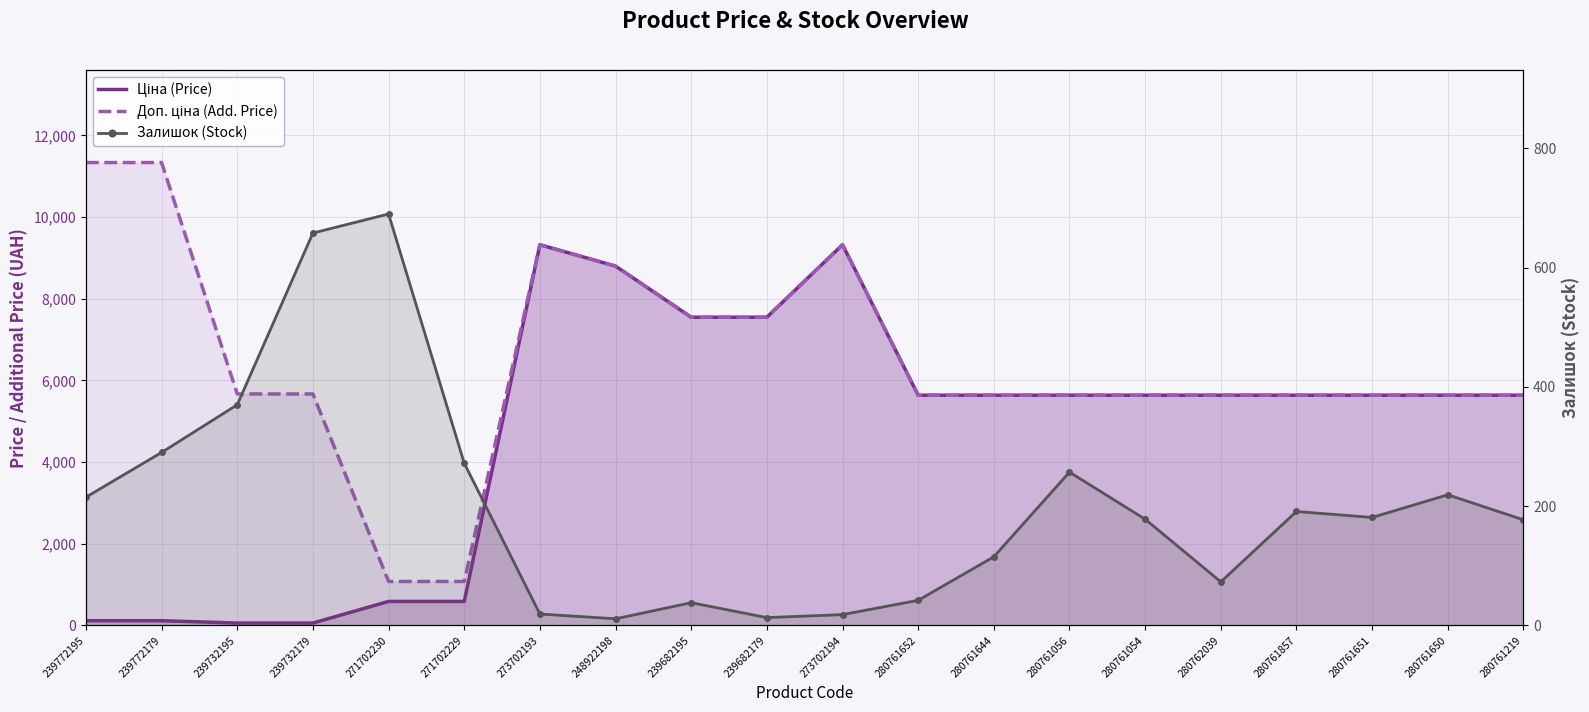

In Доп. ціна (Add. Price), how many points are higher than both neighbors (excluding endpoints)?

2